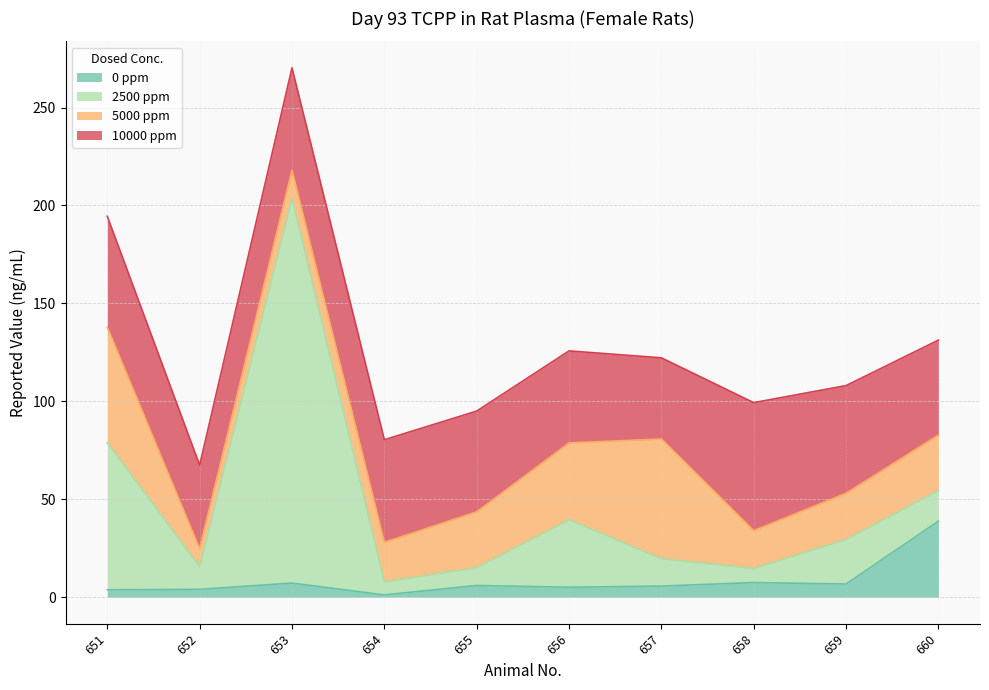

At which category is the sum across all series the highest?

653